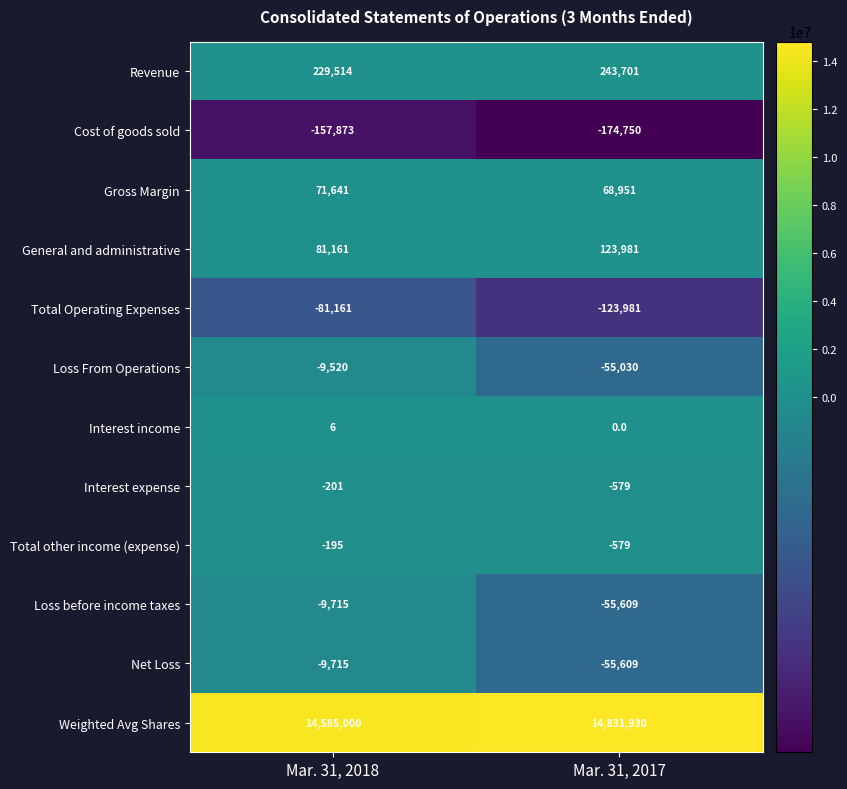

Is it true that Cost of goods sold equals -157873 at Mar. 31, 2018?

True